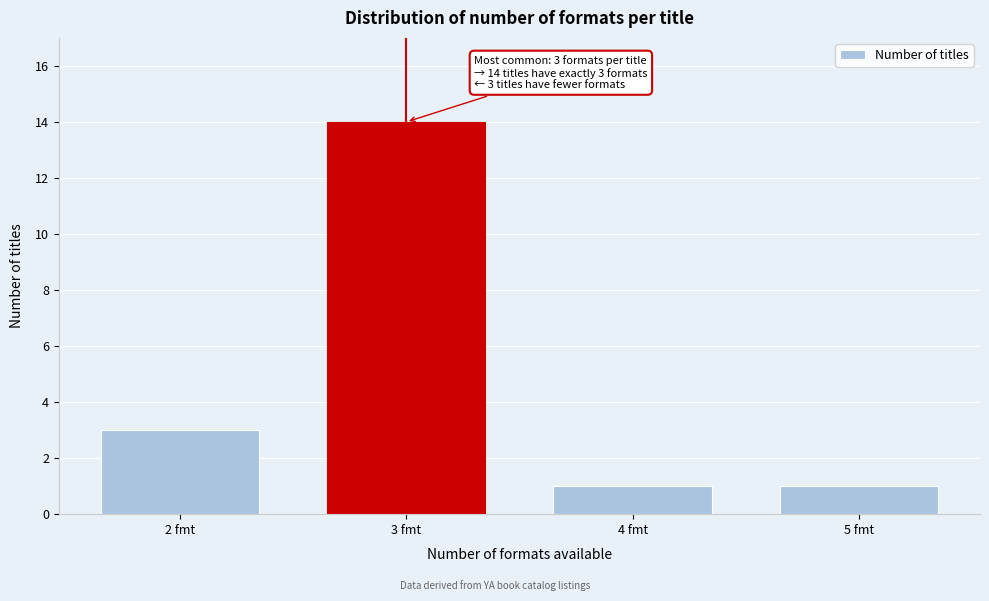

Reading left to right, list all the values displayed in this chart.

3	14	1	1